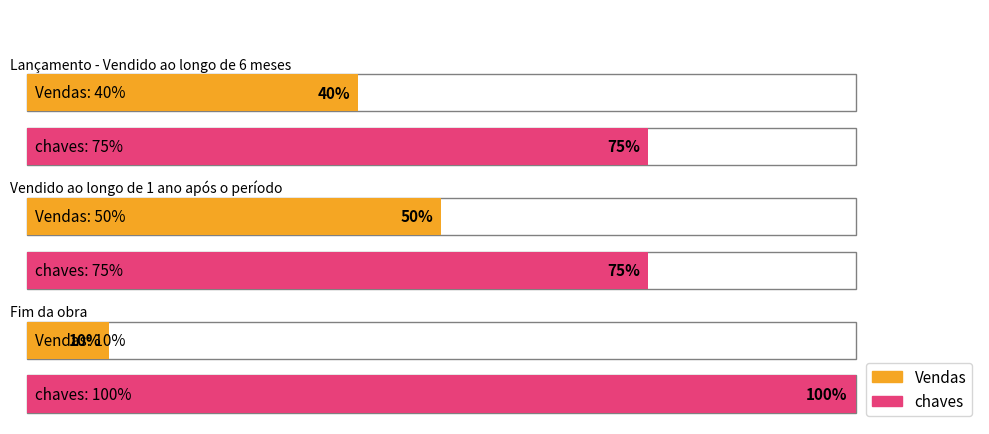

At which label does chaves reach its minimum?

Lançamento - Vendido ao longo de 6 meses